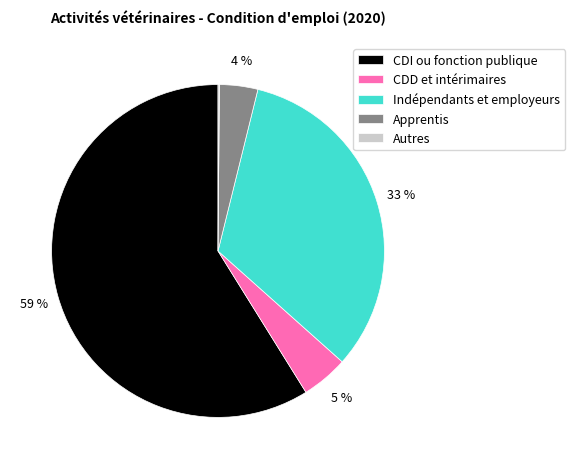

Is there any slice that represents more than half of the pie?

Yes